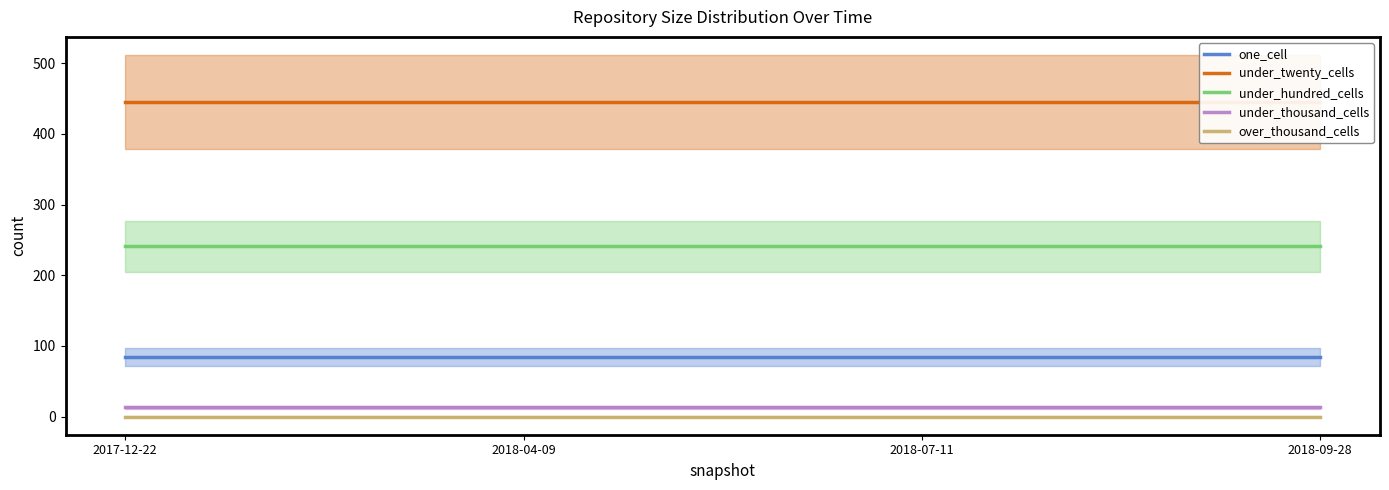

The under_twenty_cells series shows 273 at 2018-09-28. True or false?

False